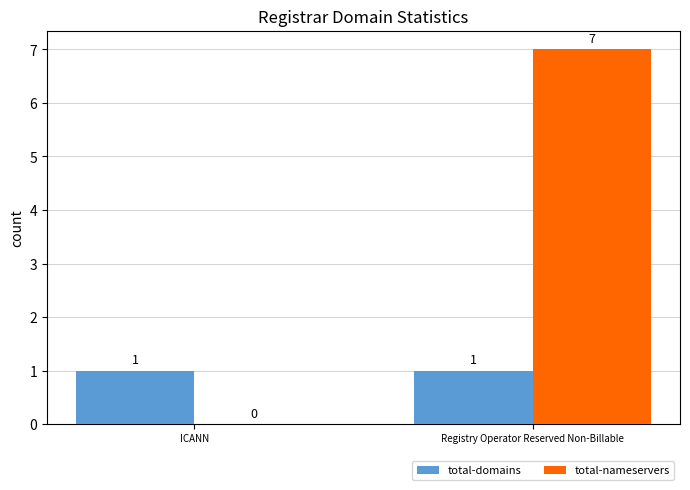

What is the sum of the total-nameservers values at ICANN and Registry Operator Reserved Non-Billable?

7